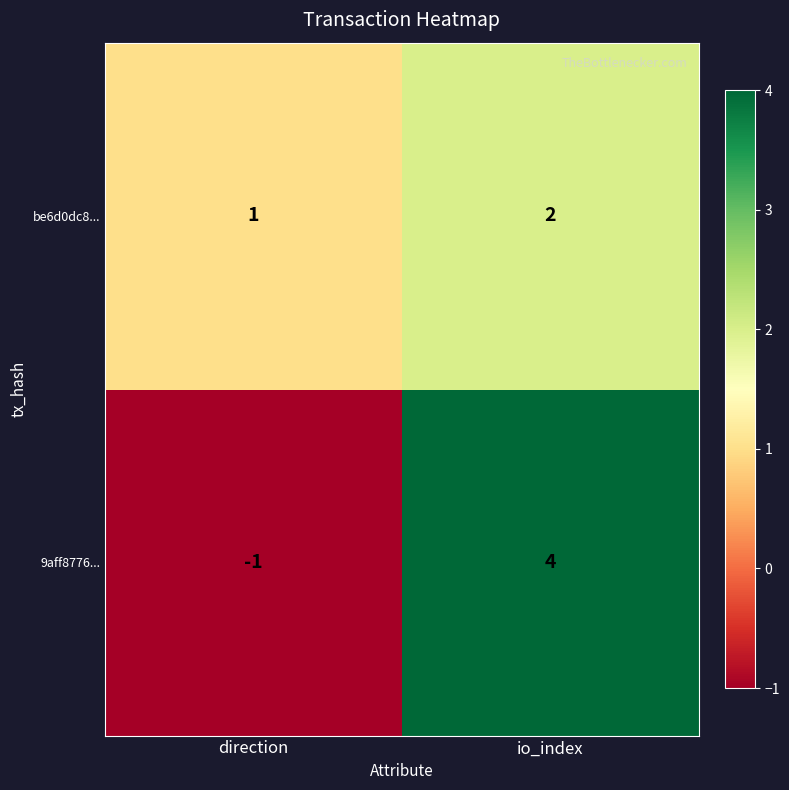

Reading left to right, list all the values displayed in this chart.

be6d0dc8...: direction=1	io_index=2
9aff8776...: direction=-1	io_index=4